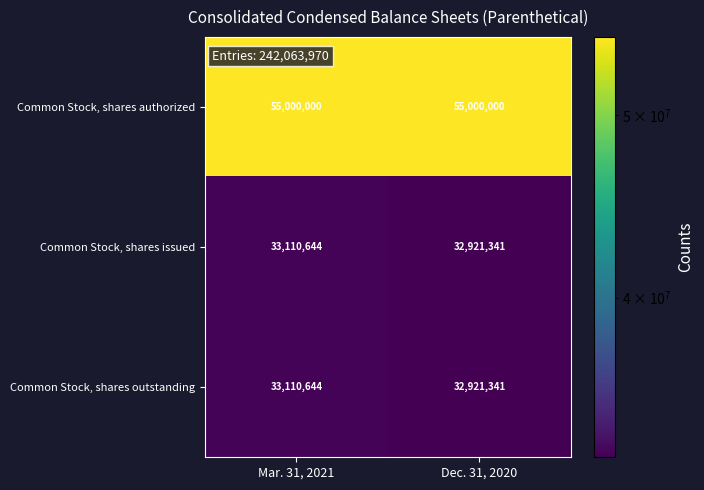

What is the sum of the Common Stock, shares authorized values at Dec. 31, 2020 and Mar. 31, 2021?

110000000